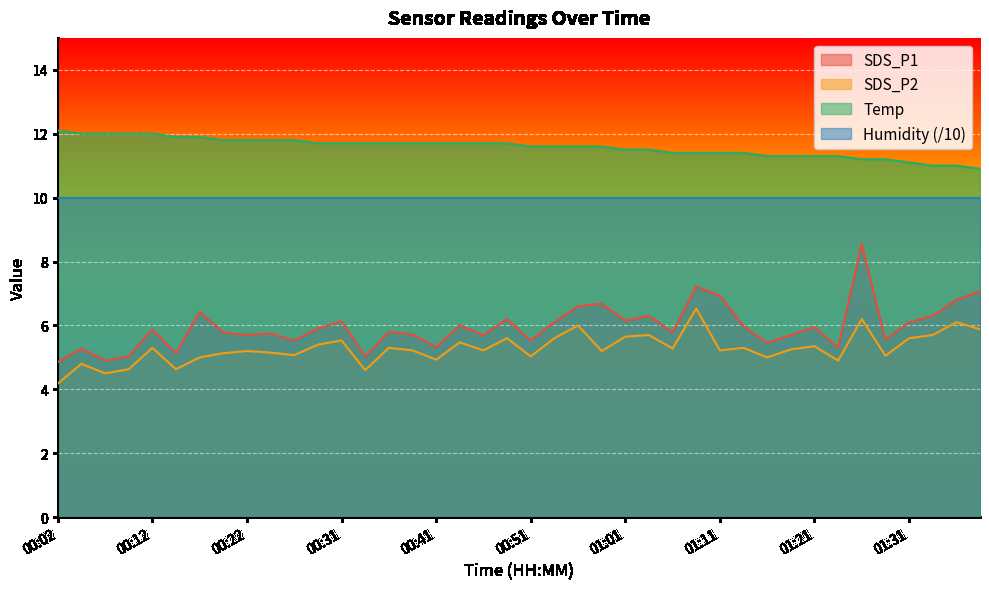

Rank the categories by Temp value from highest to lowest.

00:02, 00:04, 00:07, 00:09, 00:12, 00:14, 00:17, 00:19, 00:22, 00:24, 00:26, 00:29, 00:31, 00:34, 00:36, 00:39, 00:41, 00:44, 00:46, 00:49, 00:51, 00:54, 00:56, 00:58, 01:01, 01:03, 01:06, 01:08, 01:11, 01:14, 01:16, 01:18, 01:21, 01:23, 01:26, 01:29, 01:31, 01:33, 01:36, 01:38